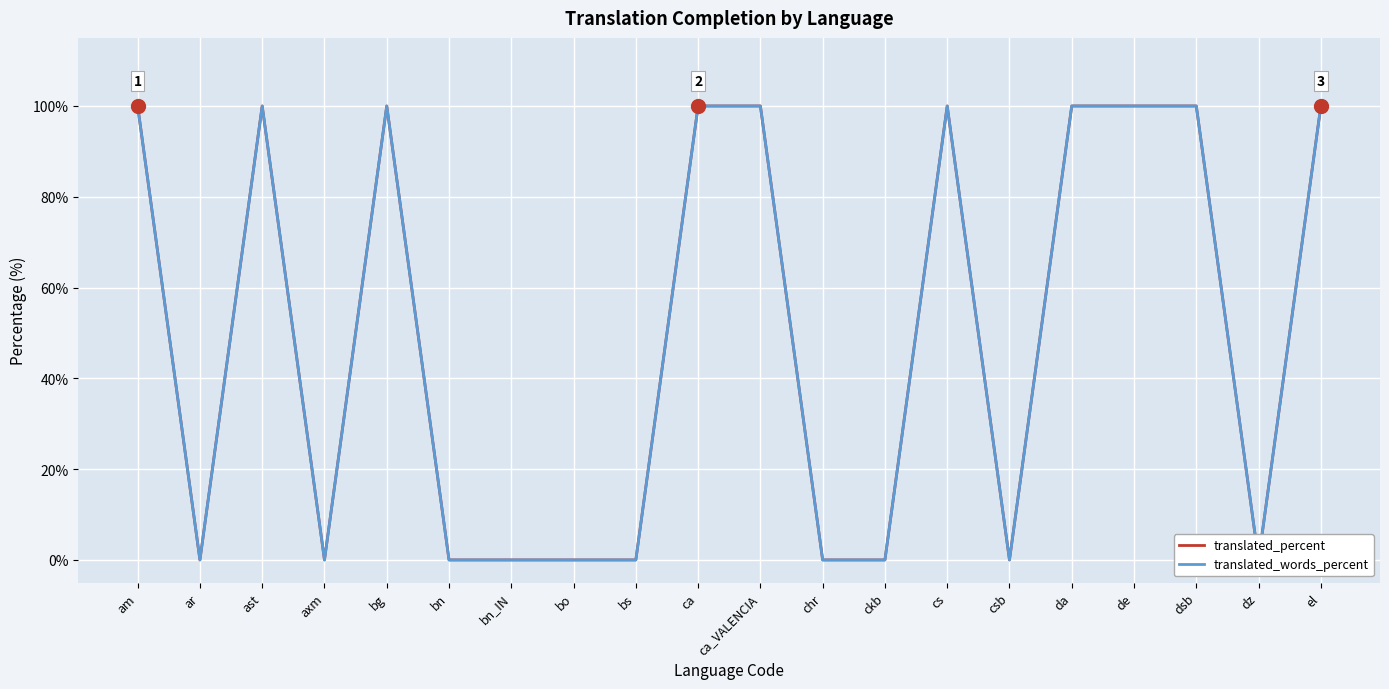

What is the label of the 1st point from the right?

el